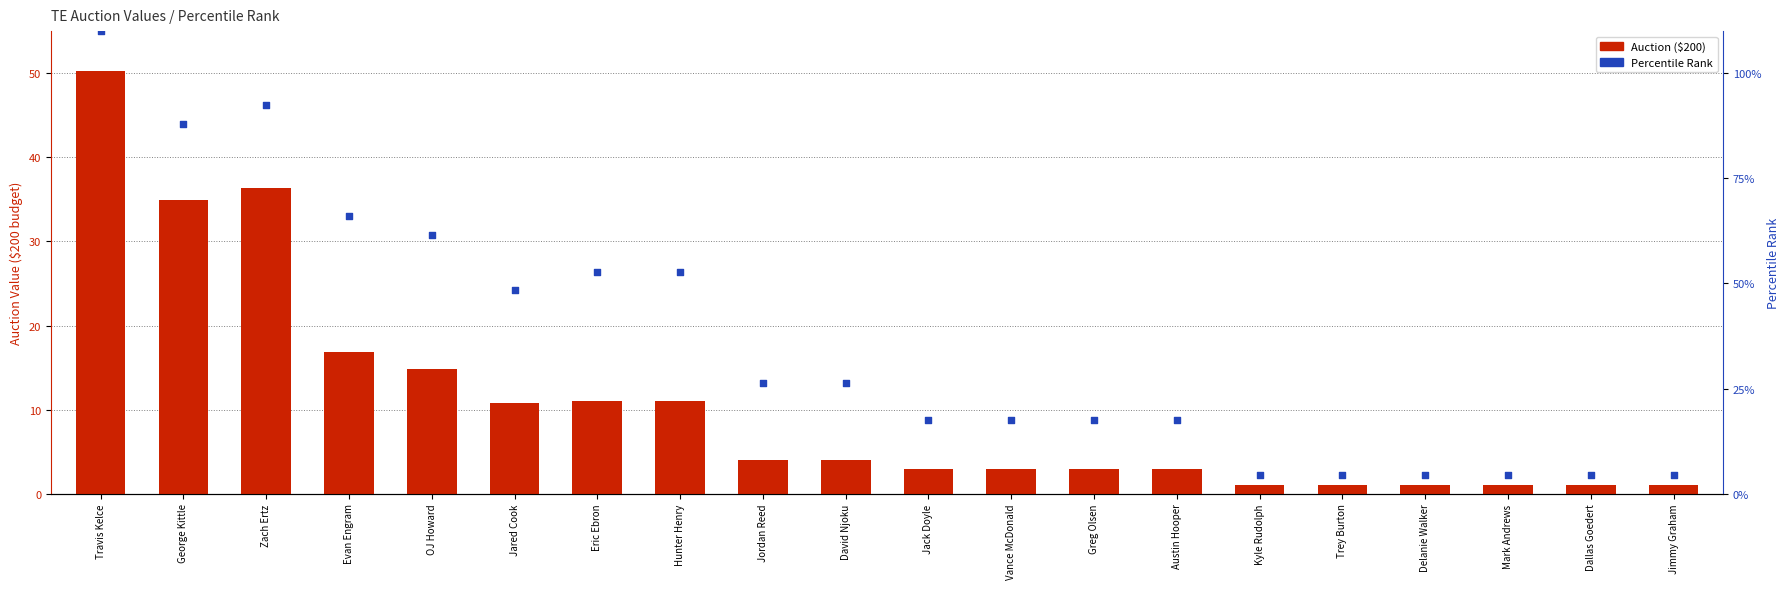

Is the value of Auction ($200) at Travis Kelce greater than the value of Percentile Rank at Jimmy Graham?

Yes